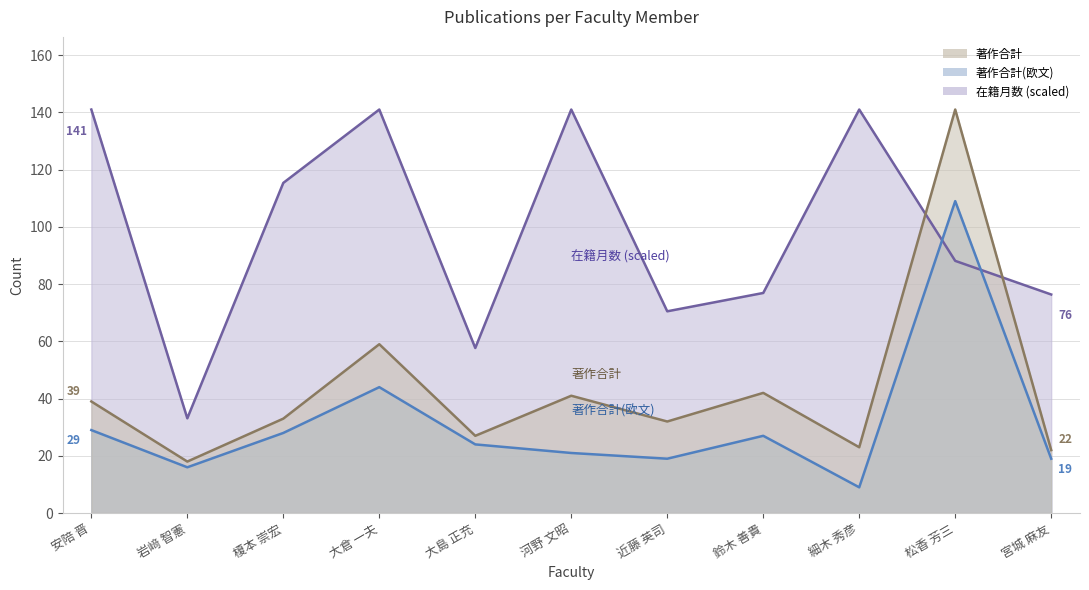

What is the difference between the maximum and second lowest values in the 著作合計 line series?

119.0